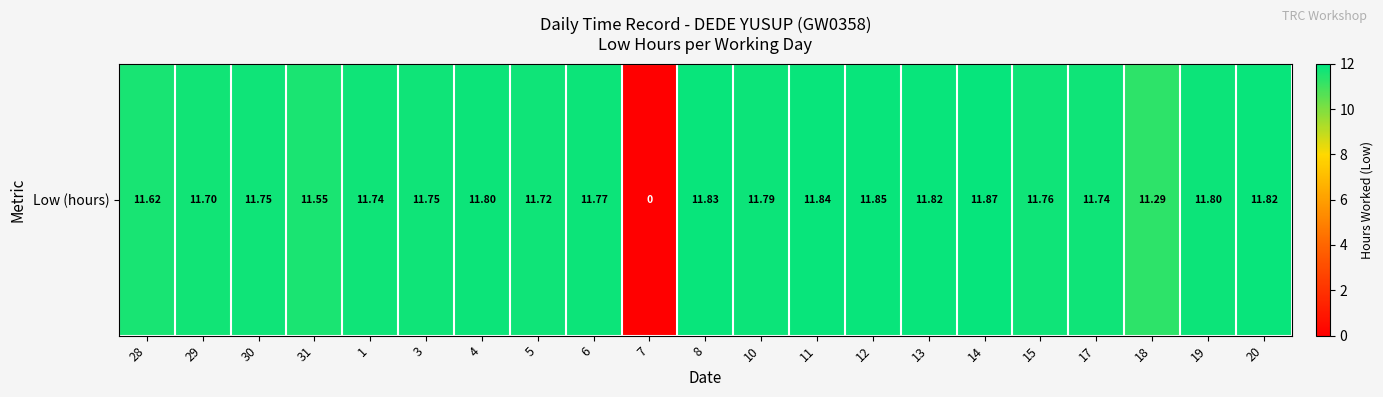

Which has a higher value, 17 or 28?

17